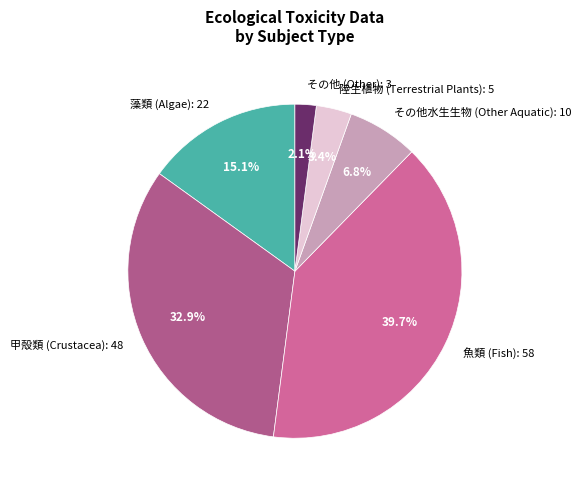

Does any single category account for the majority?

No